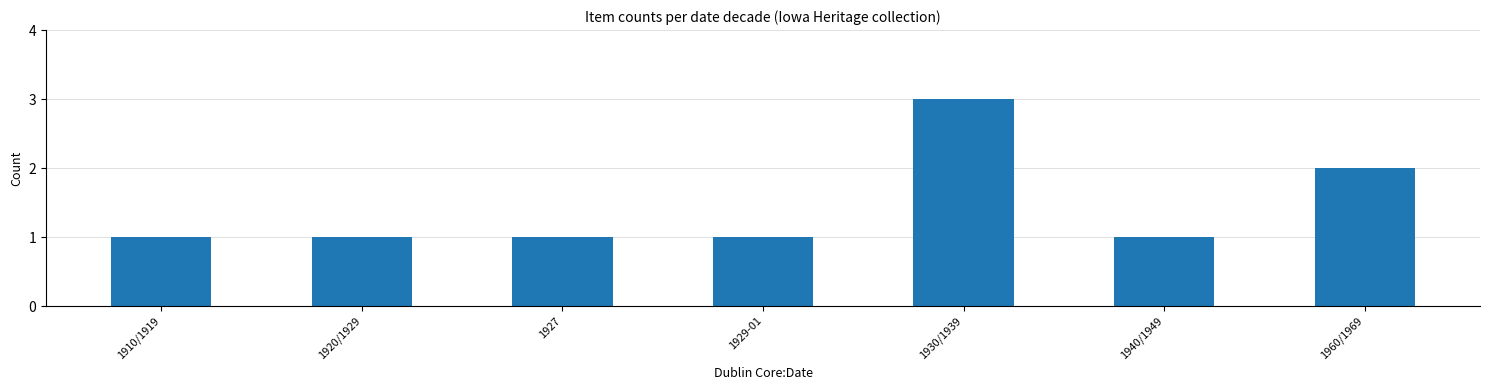

Is it true that the value at 1930/1939 is 5?

False